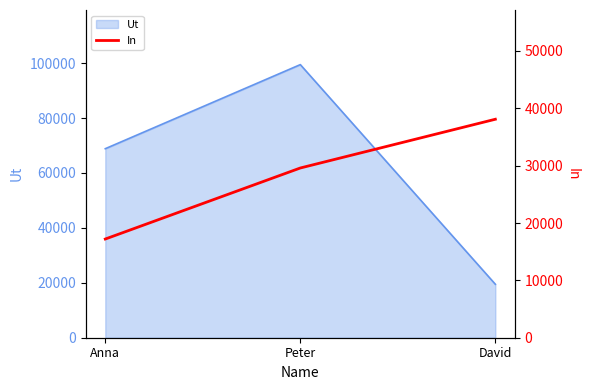

List the labels in order of value, largest first.

David, Peter, Anna